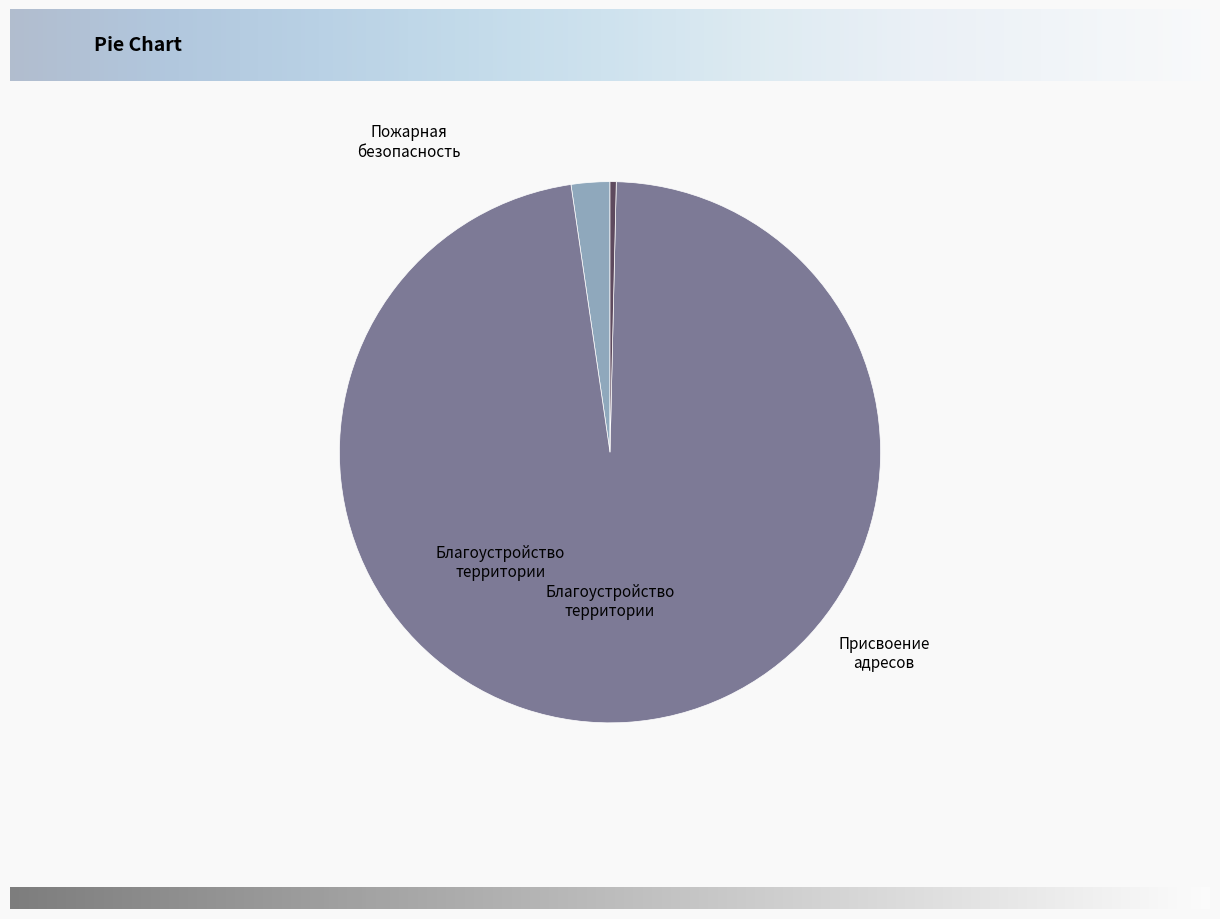

Does any single category account for the majority?

Yes